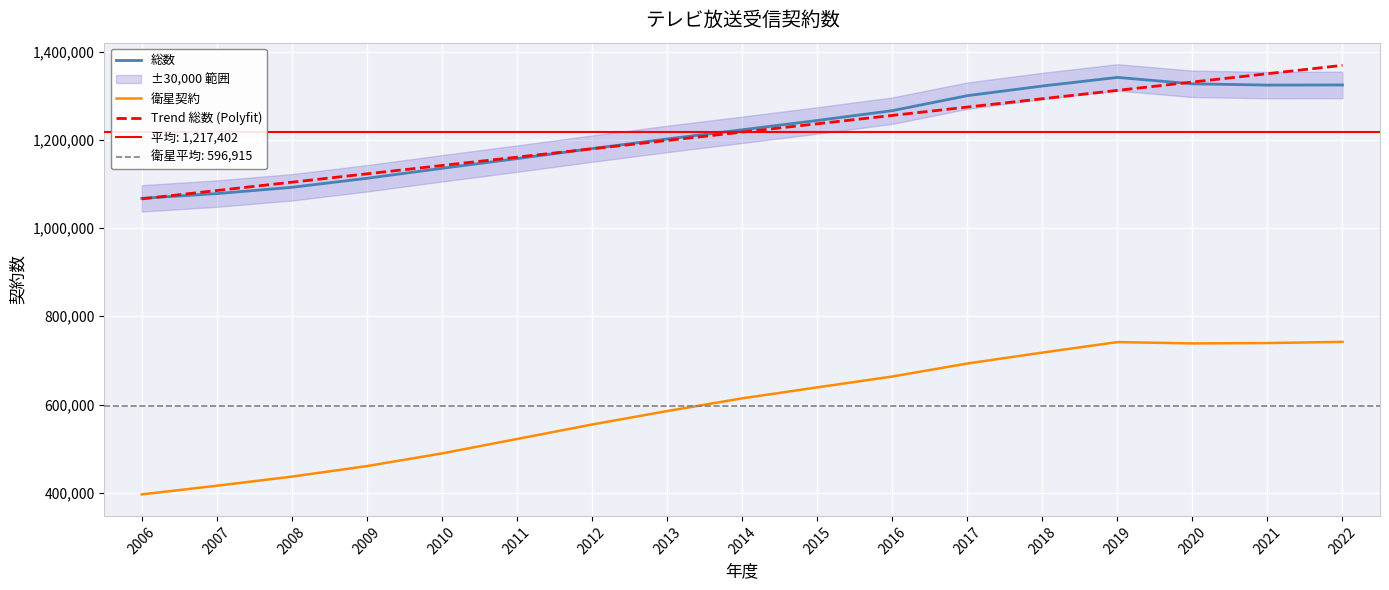

Is this an area chart (filled region under the line)?

No